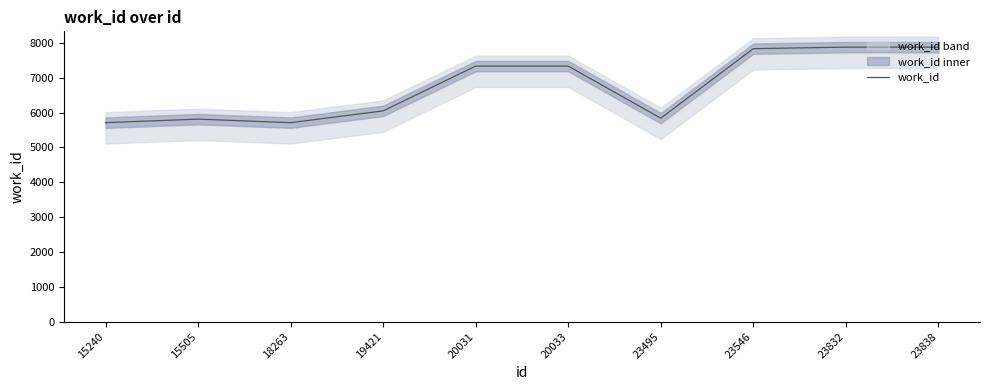

Which label corresponds to the smallest value in the chart?

15240